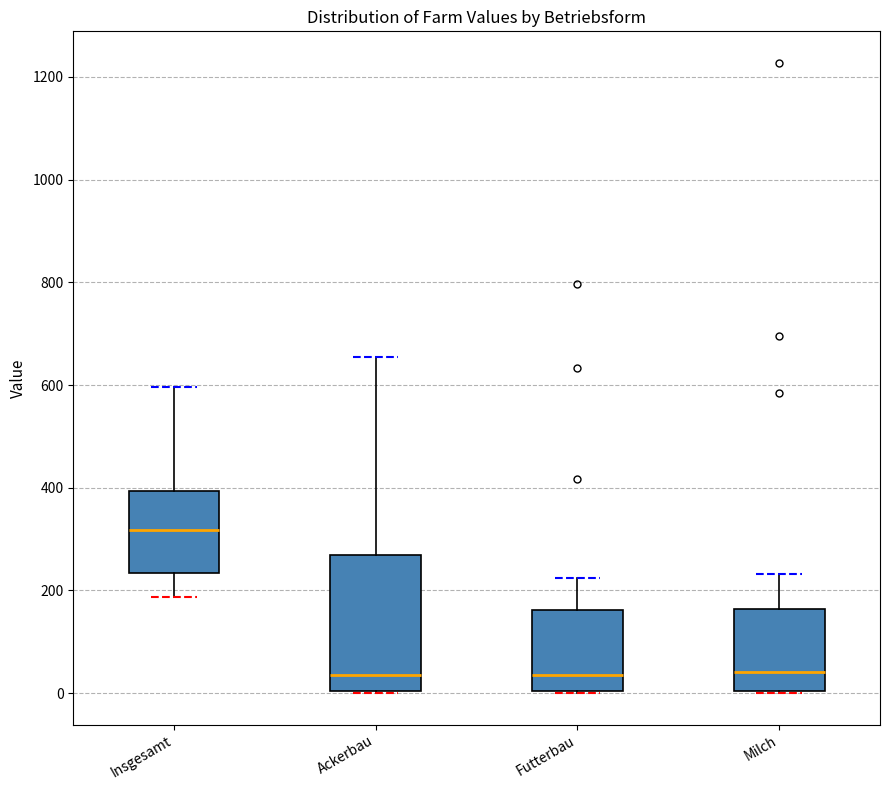

Where is the lower edge of the box for Futterbau on the y-axis? The values are not printed on the chart, so give them approximately, as read against the axis.

0